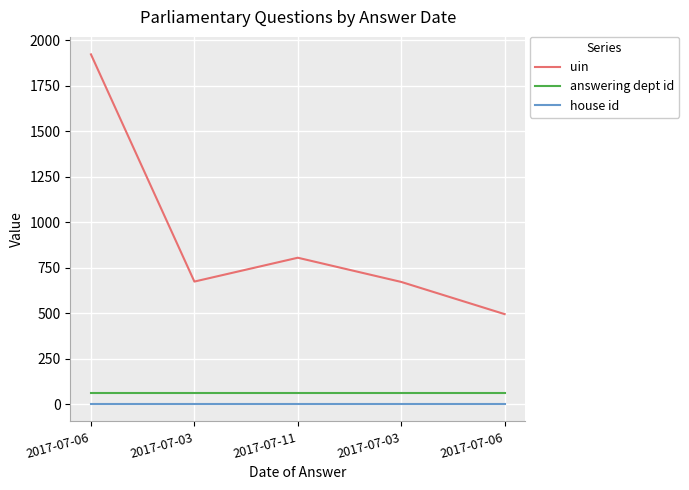

What is the label of the 3rd point from the right?

2017-07-11